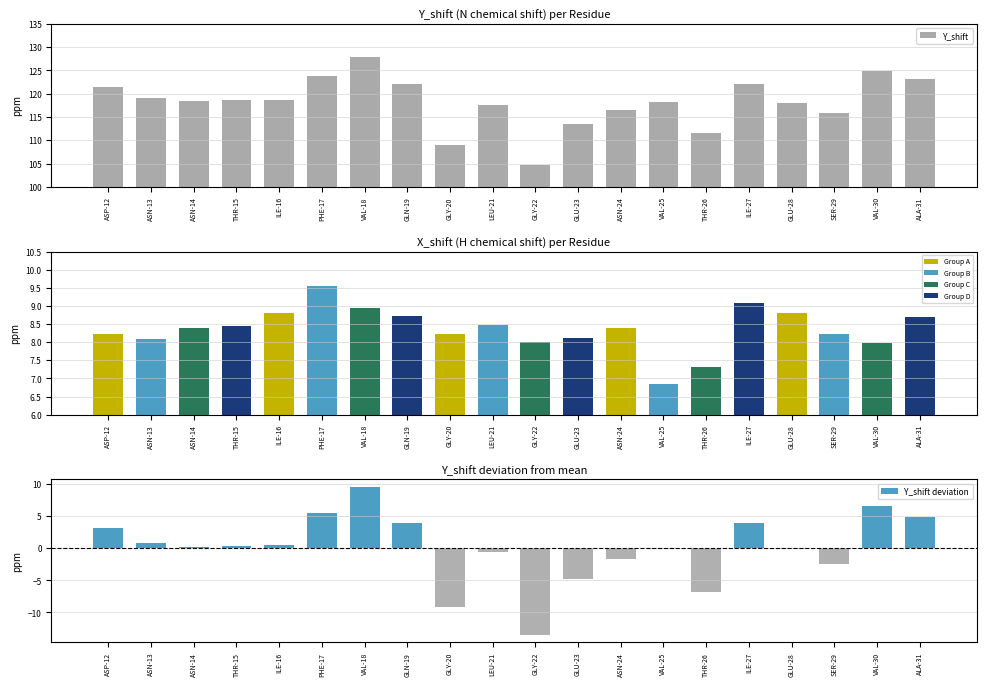

At which category is the sum across all series the highest?

VAL-18